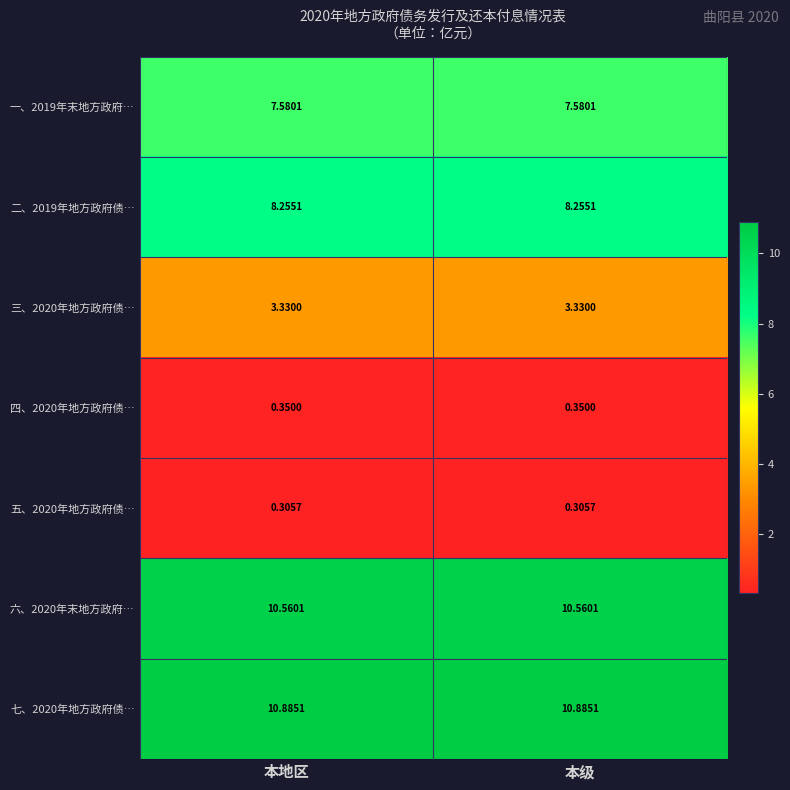

Is the value of 四、2020年地方政府债… at 本级 greater than the value of 三、2020年地方政府债… at 本级?

No